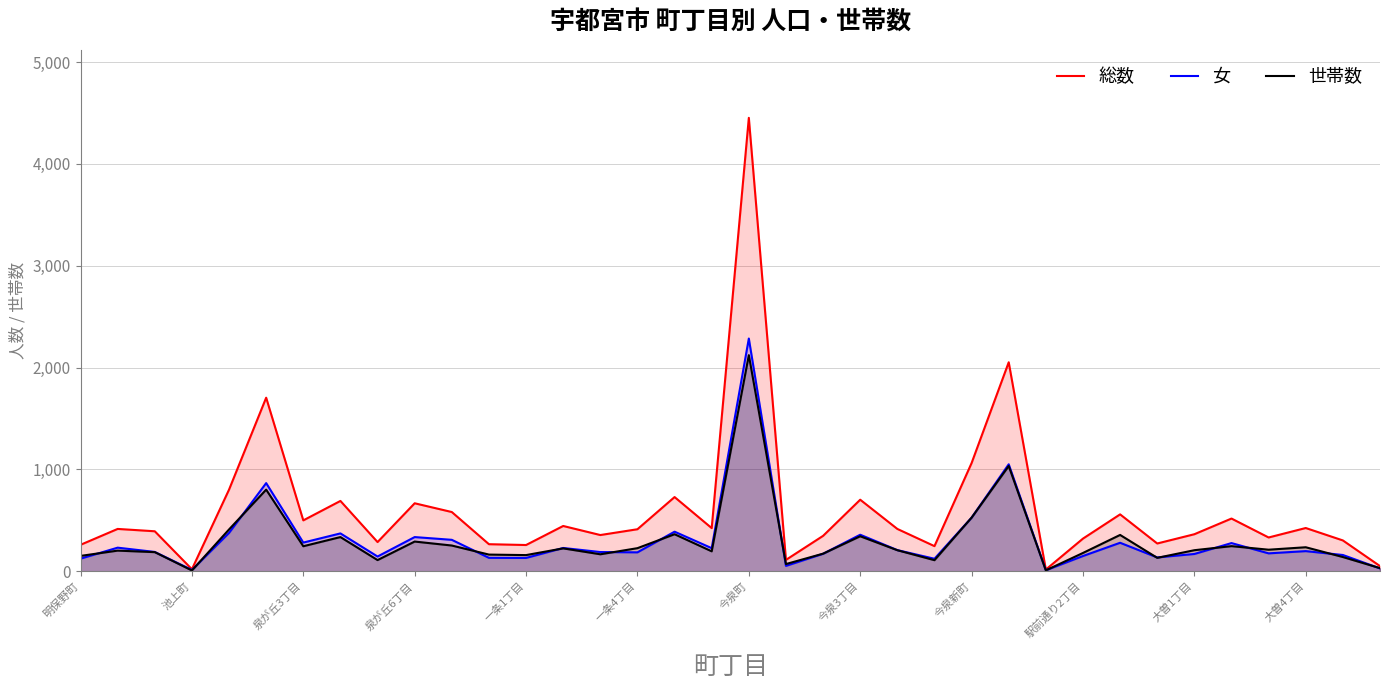

What is the value of the 女 point at the 1st from the left?

123